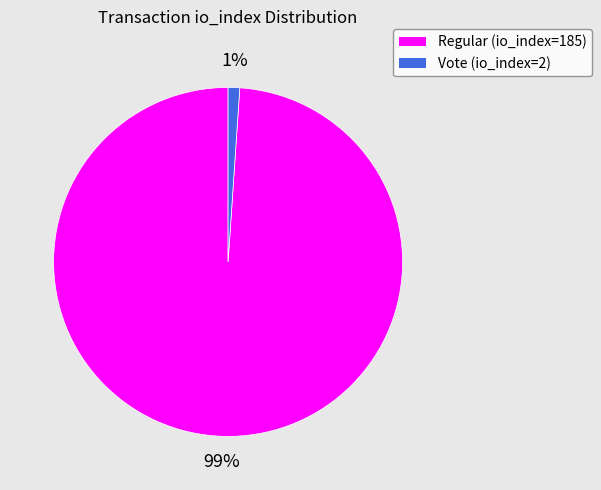

Rank the categories by value from lowest to highest.

Vote (io_index=2), Regular (io_index=185)